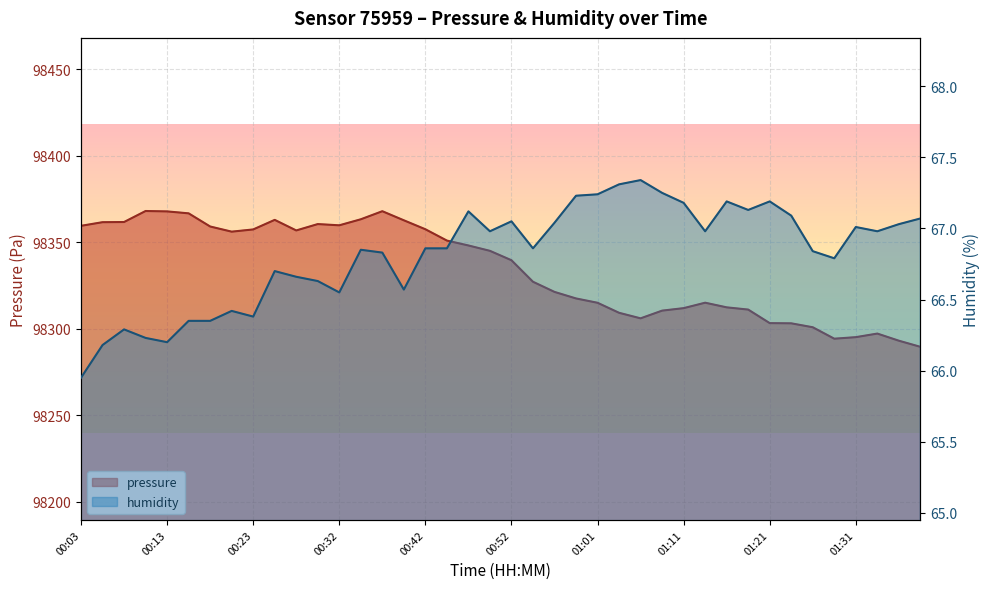

What is the sum of all pressure values?

3933366.6